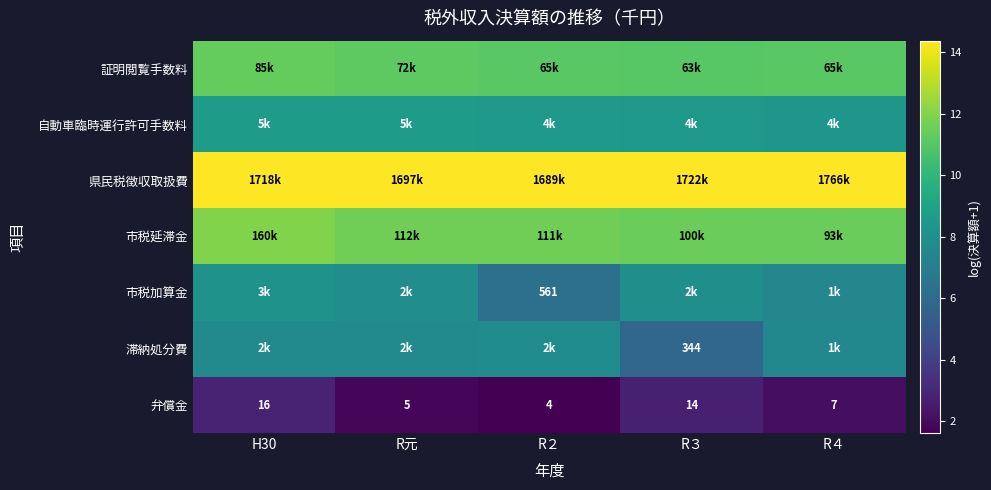

How many 自動車臨時運行許可手数料 values are between 8 and 9?

5